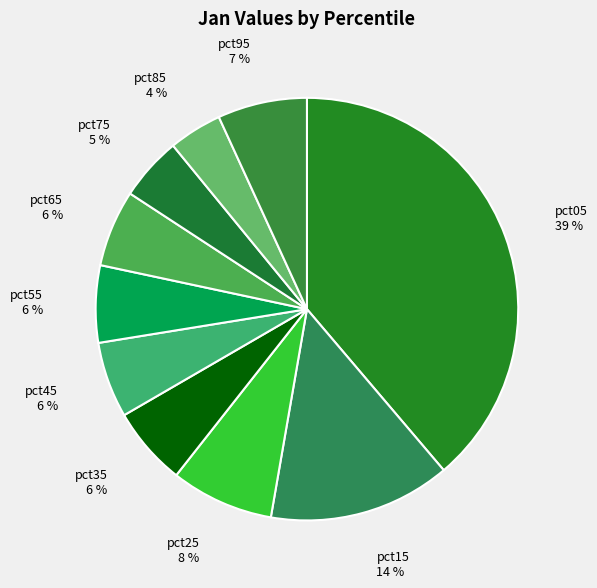

True or false: pct75 accounts for 5% of the total.

True